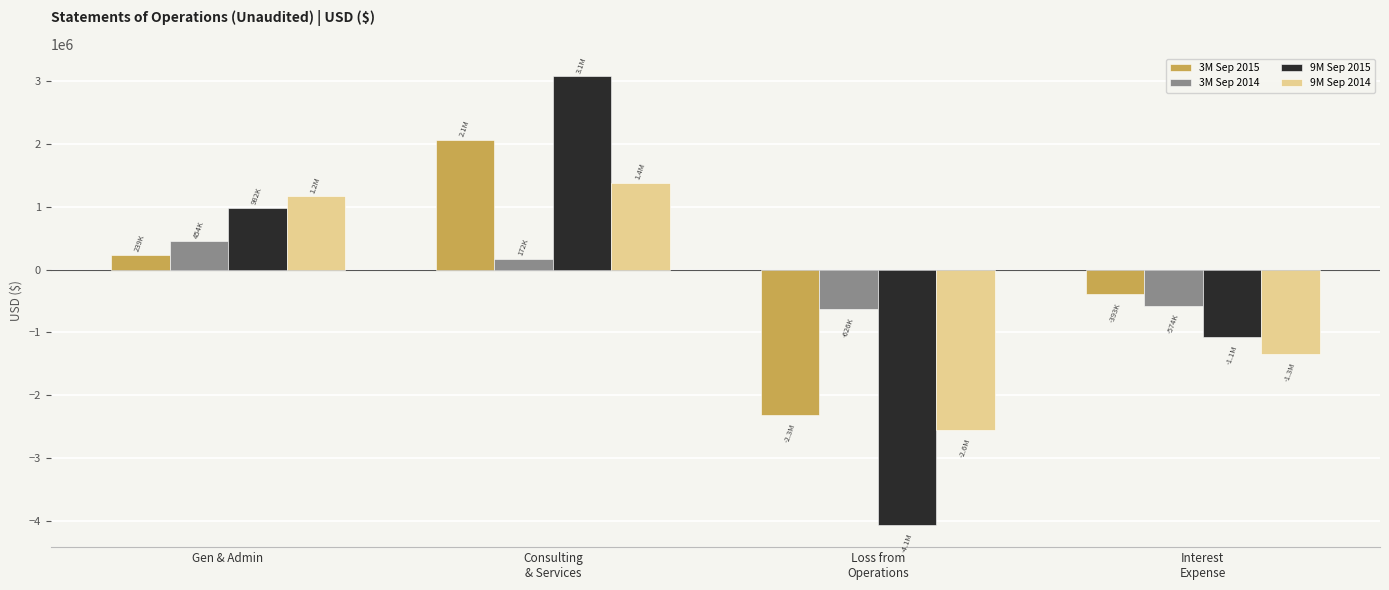

How many bars are there in total?

16